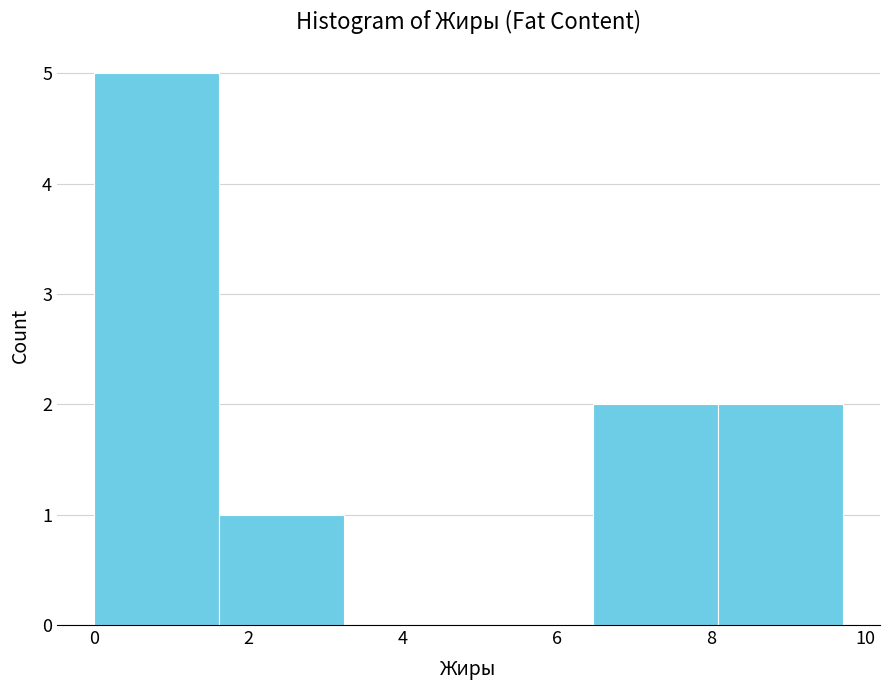

Reading left to right, transcribe this chart: for each bar, give the range it covers on the x-axis and its height. Neither the bar edges nor the heights are printed on the chart, so give them approximately, as read against the axes.

0.0 to 1.6: 5
1.6 to 3.2: 1
3.2 to 4.8: 0
4.8 to 6.4: 0
6.4 to 8.0: 2
8.0 to 9.8: 2